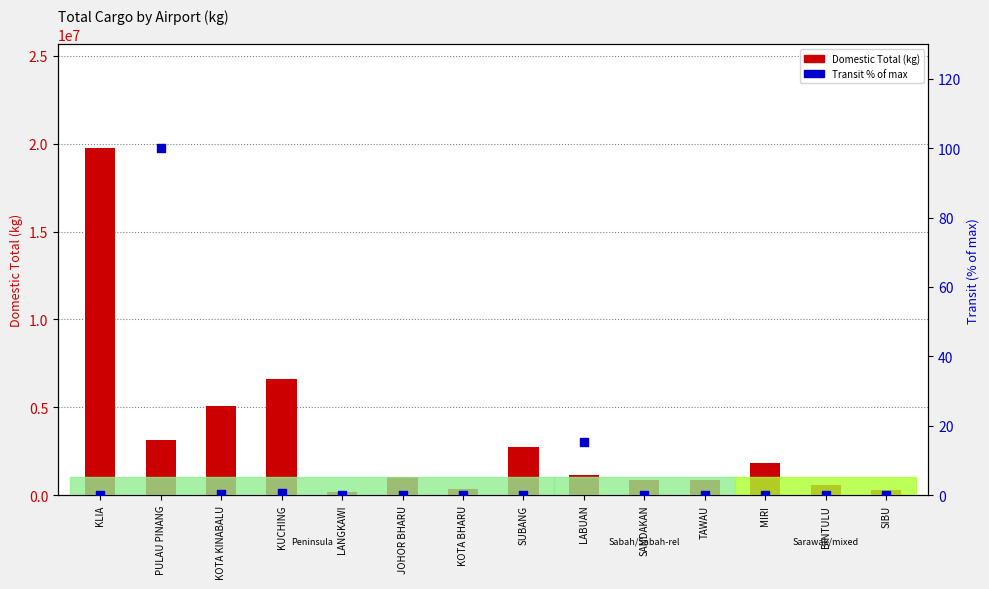

Which series reaches the minimum Y coordinate?

Transit % of max